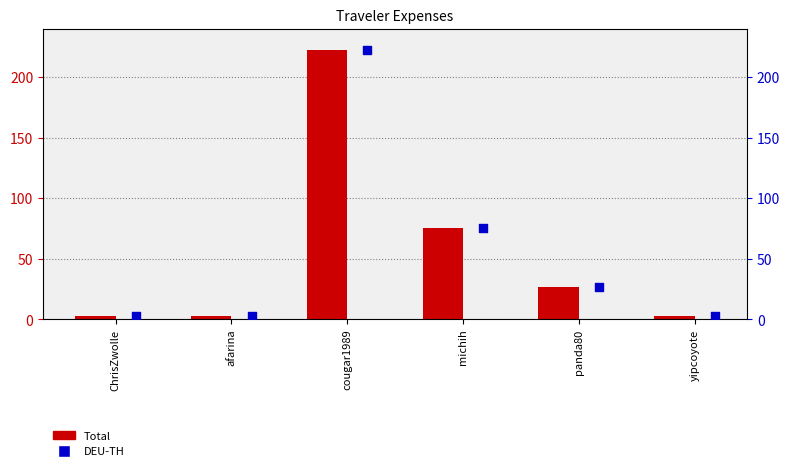

What is the total value across all series at ChrisZwolle?

5.9